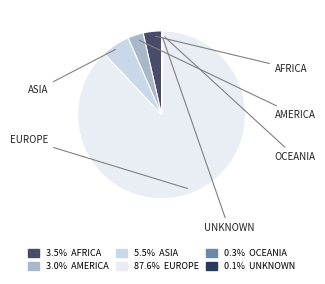

How many segments does this pie chart have?

6